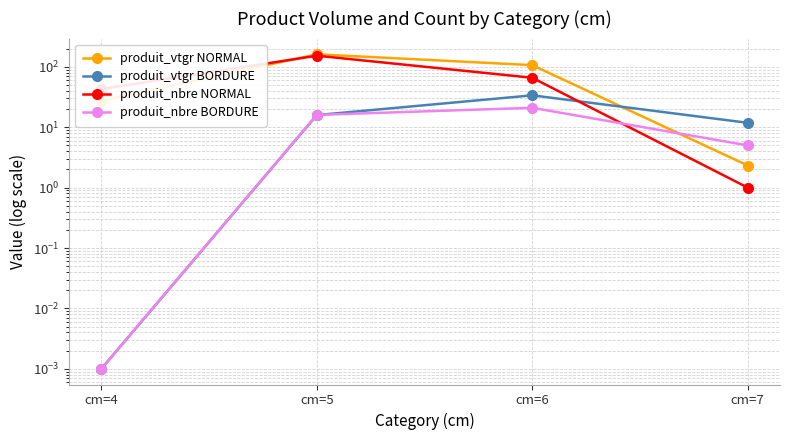

What is the value of the produit_nbre BORDURE point at the 4th from the left?

5.0